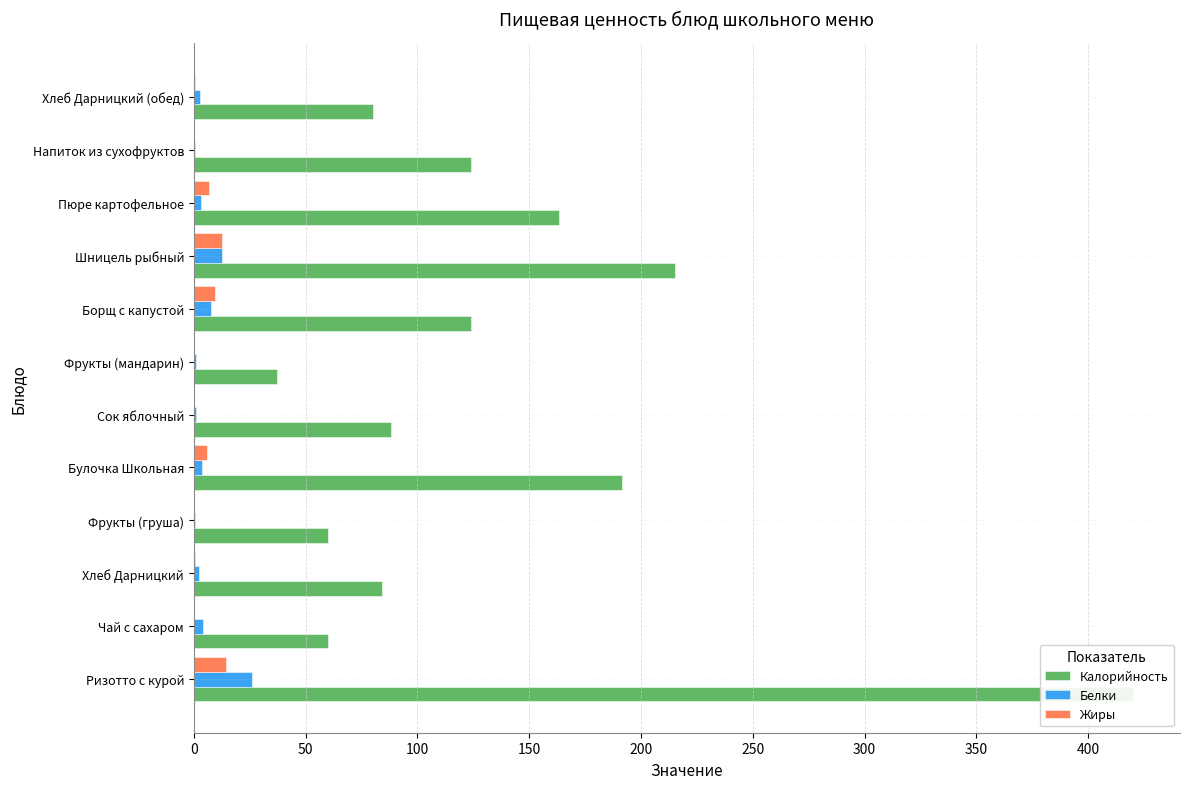

At Чай с сахаром, list the series in order from largest to smallest.

Калорийность, Белки, Жиры